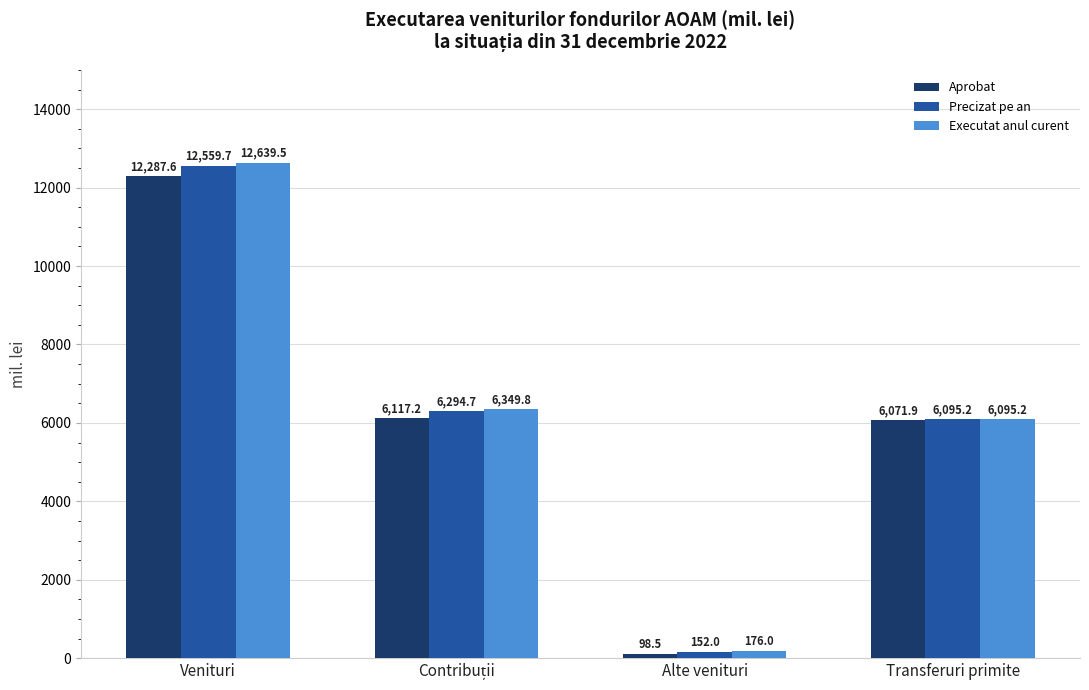

How many distinct data groups are displayed?

3